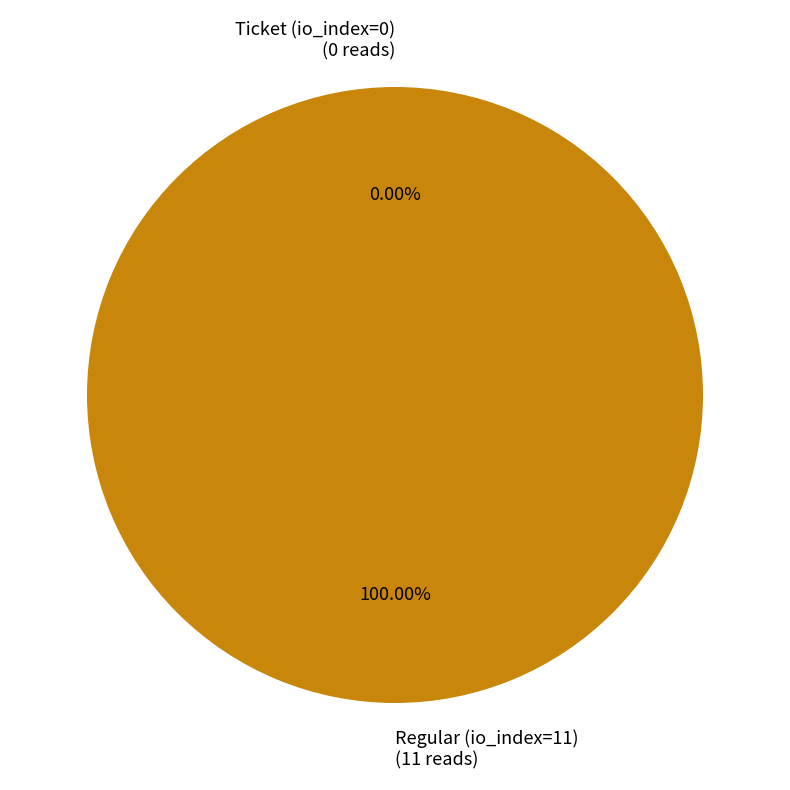

The Regular (io_index=11) slice represents 89% of the pie. True or false?

False